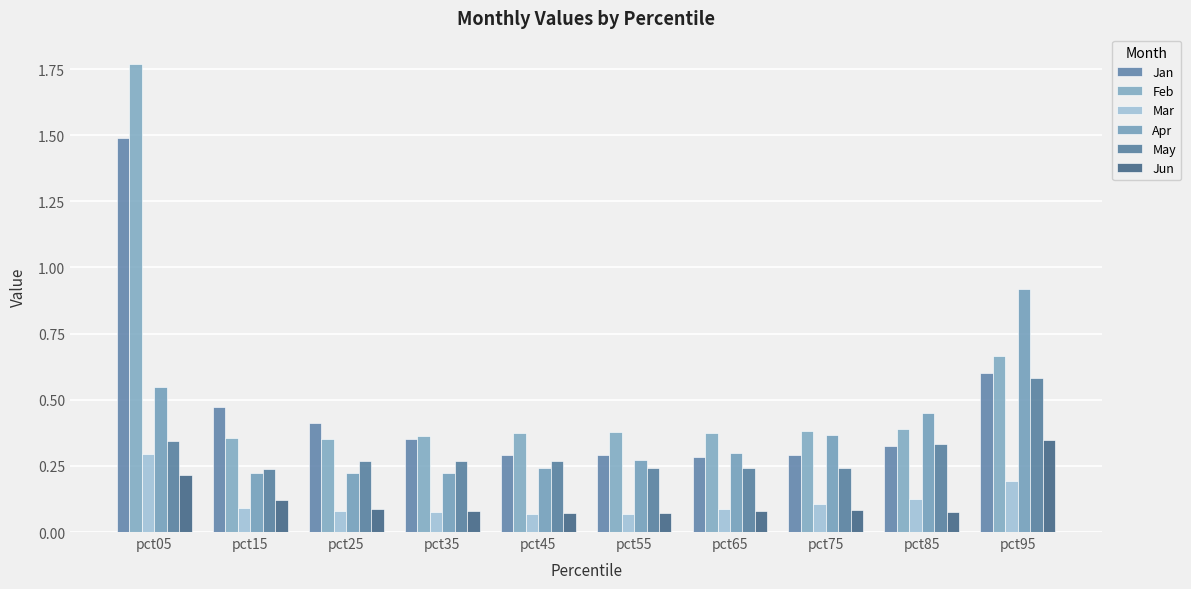

How many series are shown in this chart?

6